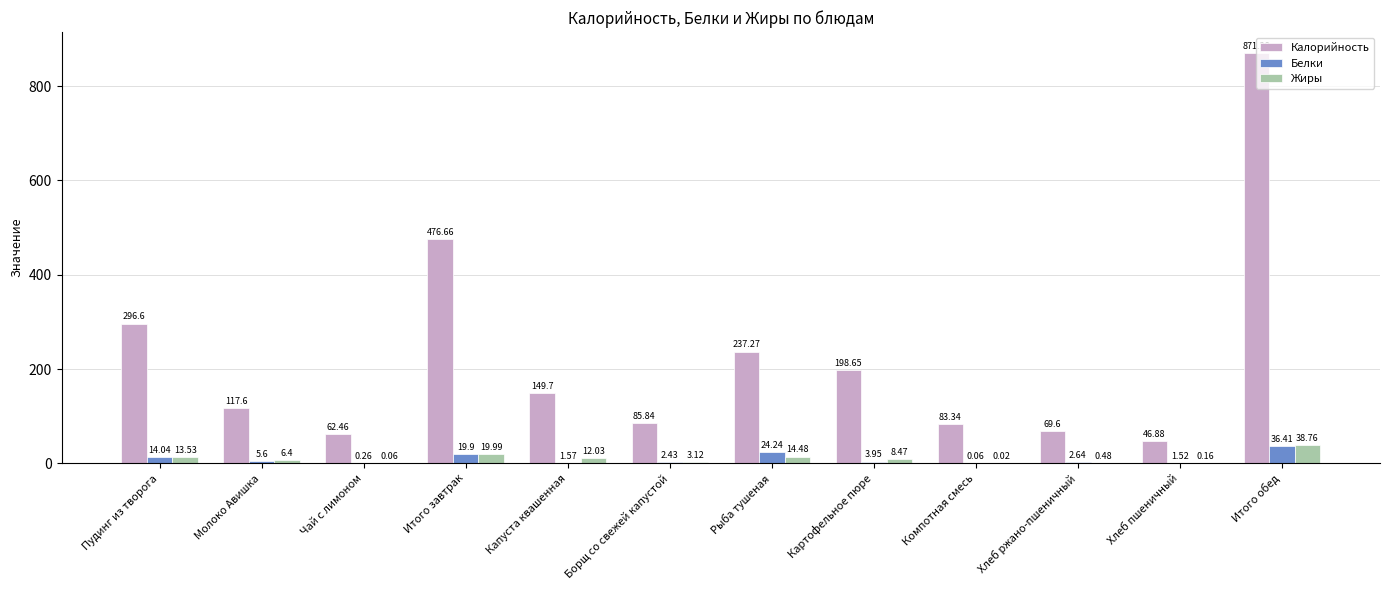

Which series changed the most between Картофельное пюре and Итого обед?

Калорийность